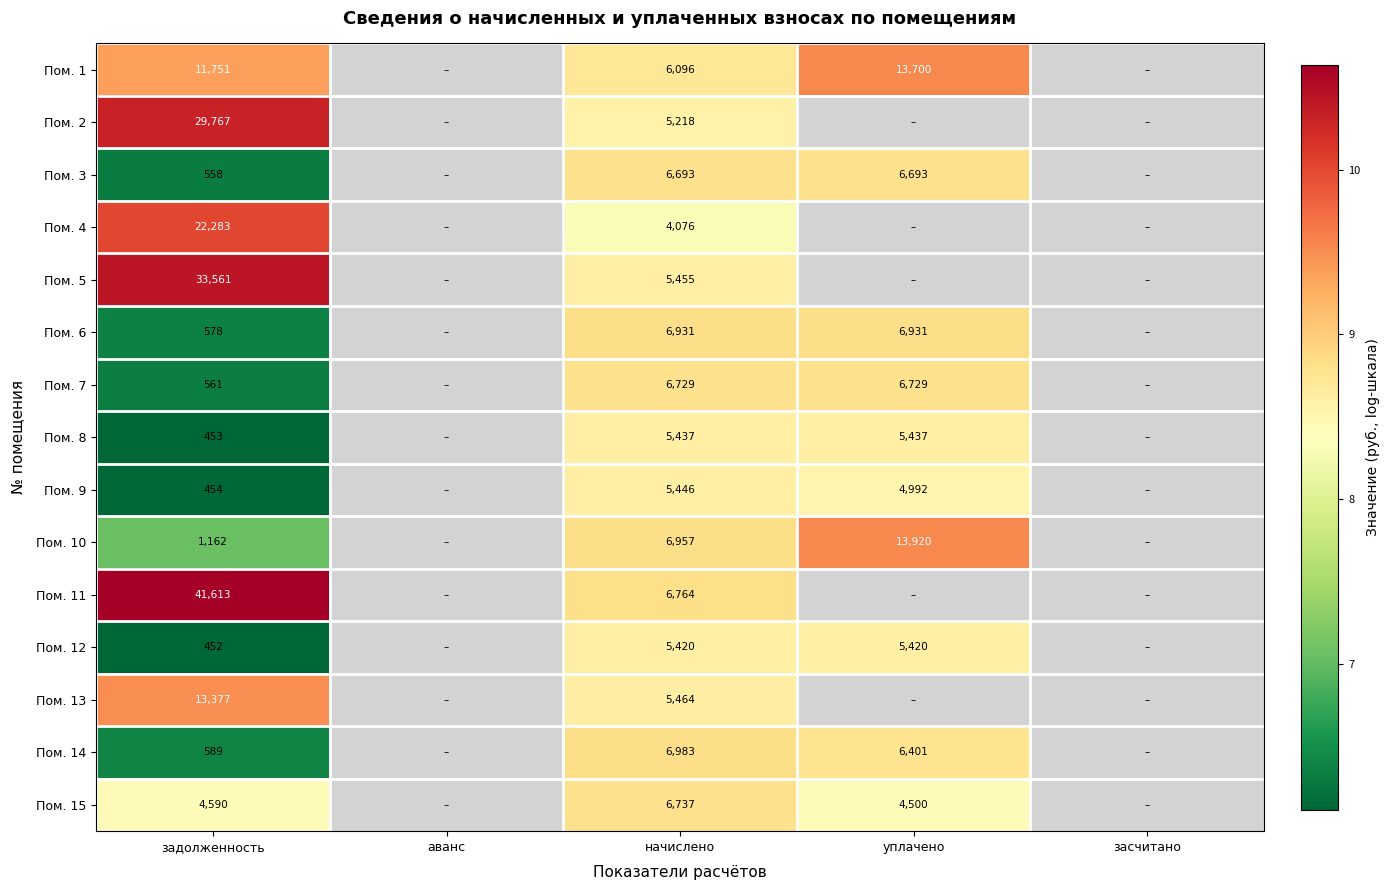

List the series in order of their peak value, highest first.

Пом. 11, Пом. 5, Пом. 2, Пом. 4, Пом. 10, Пом. 1, Пом. 13, Пом. 14, Пом. 6, Пом. 15, Пом. 7, Пом. 3, Пом. 9, Пом. 8, Пом. 12